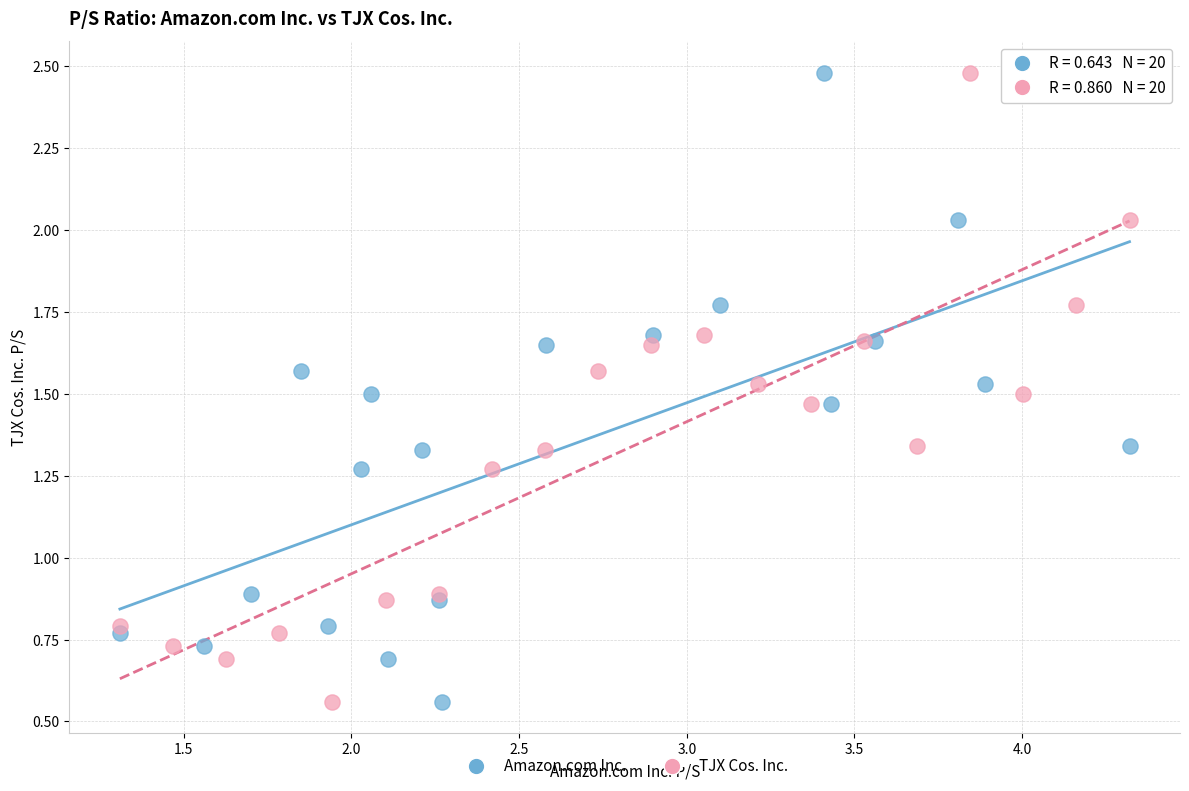

What are all the series names shown in the legend?

Amazon.com Inc., TJX Cos. Inc.